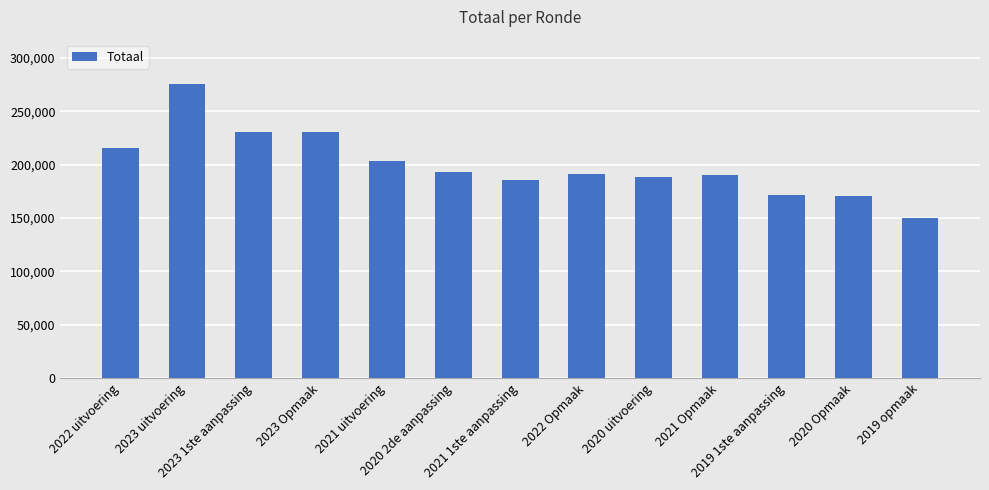

Which category has the lowest value across all series?

2019 opmaak